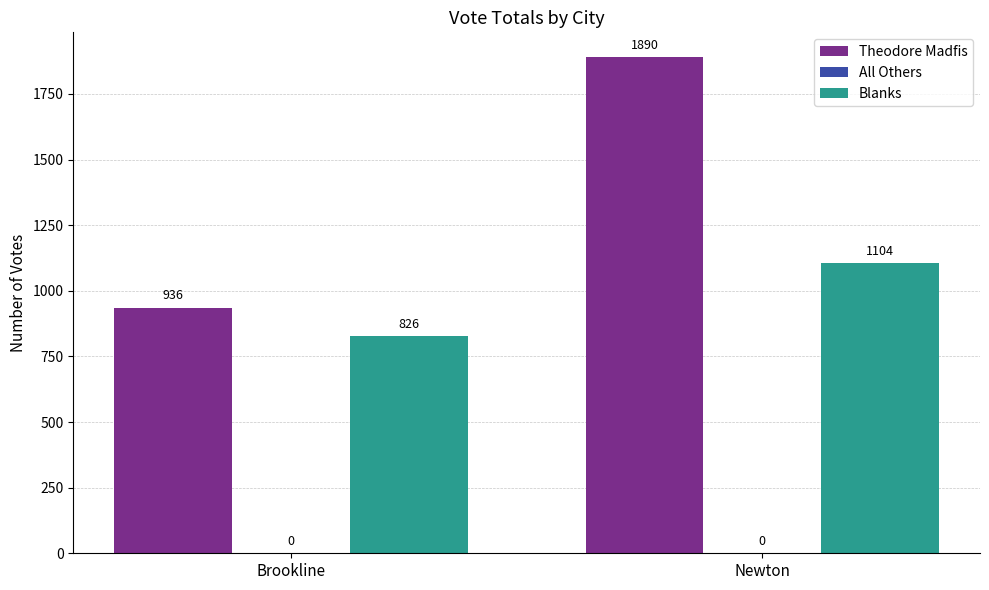

What is the difference between the Blanks values at Brookline and Newton?

278